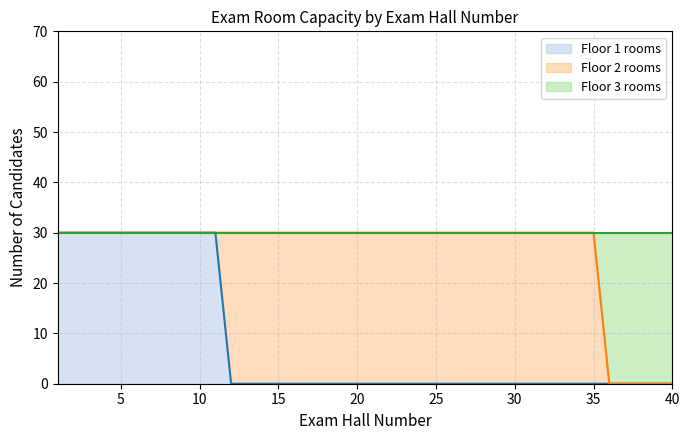

True or false: Floor 1 rooms and Floor 3 rooms cross at least once.

False